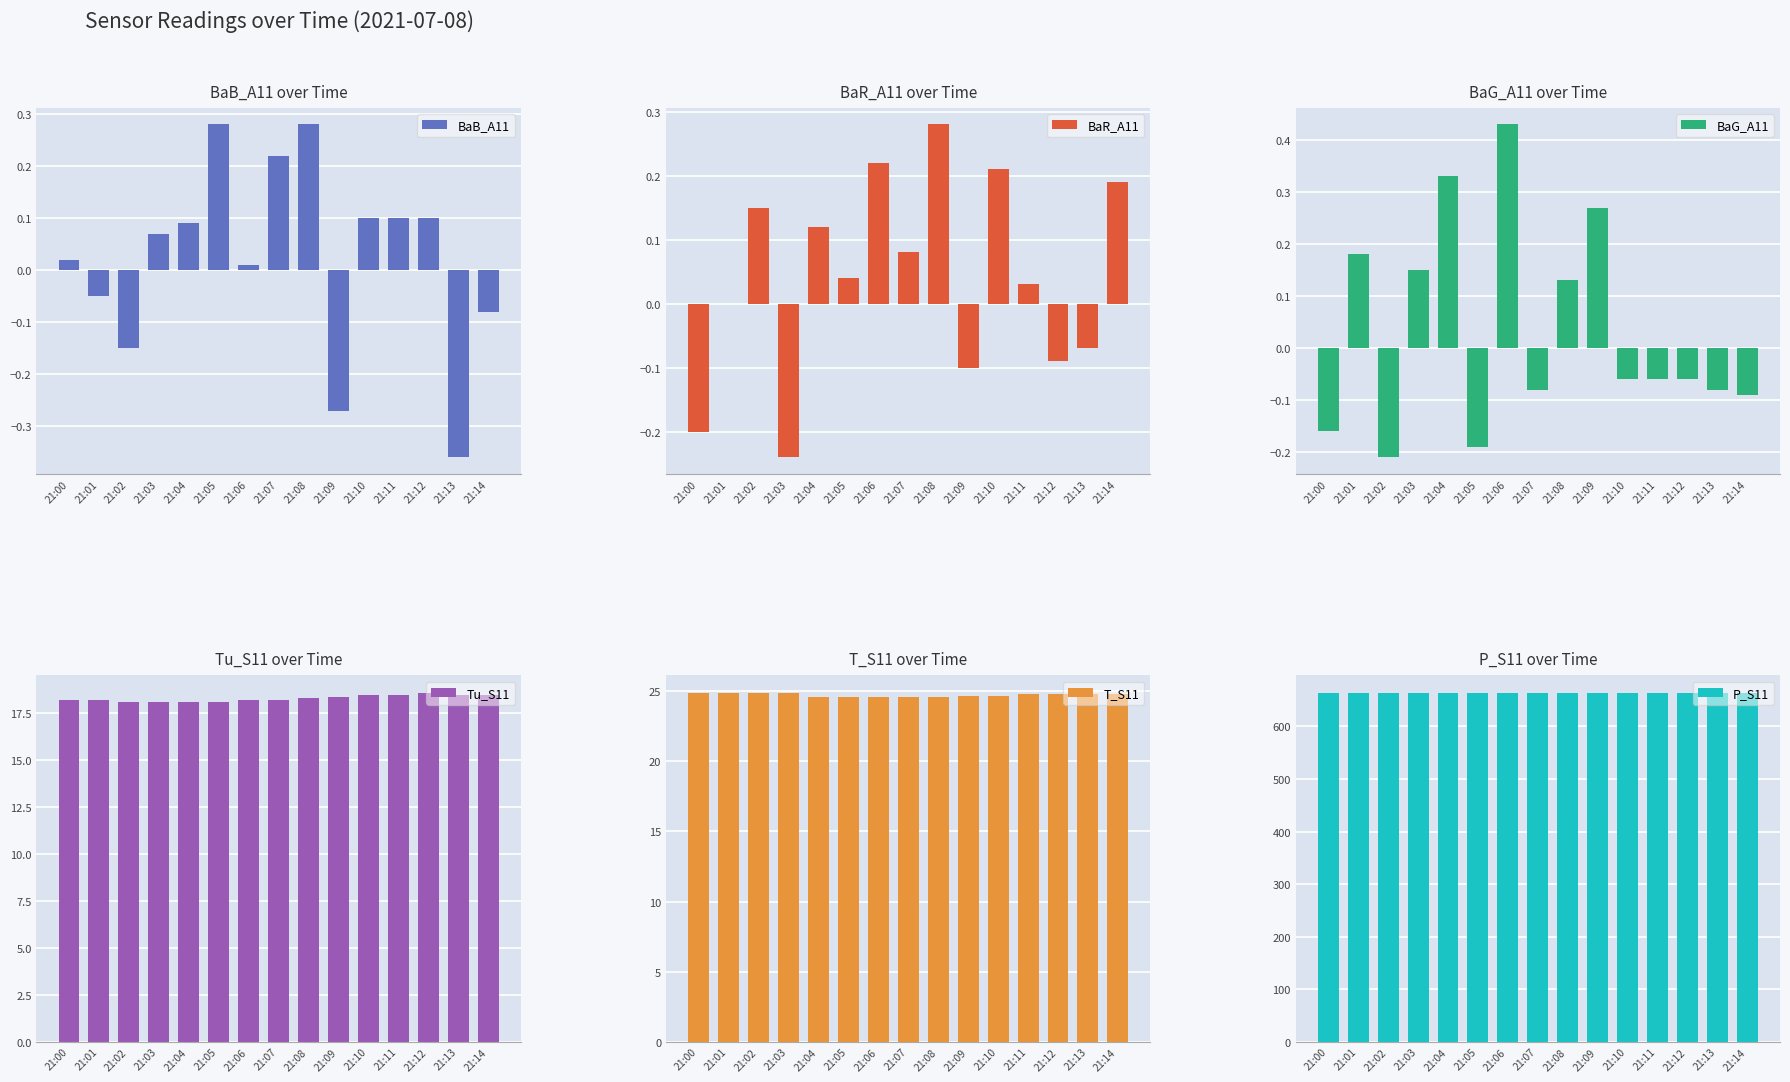

Which label corresponds to the smallest value in the chart?

21:13